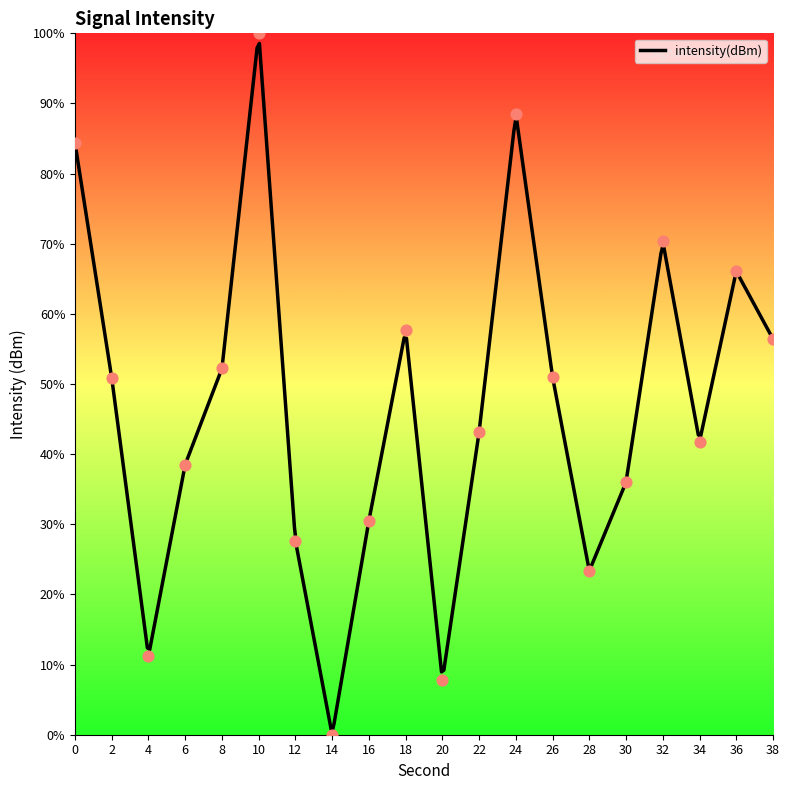

Approximately how many times larger is the value at 20 compared to 26?

0.2